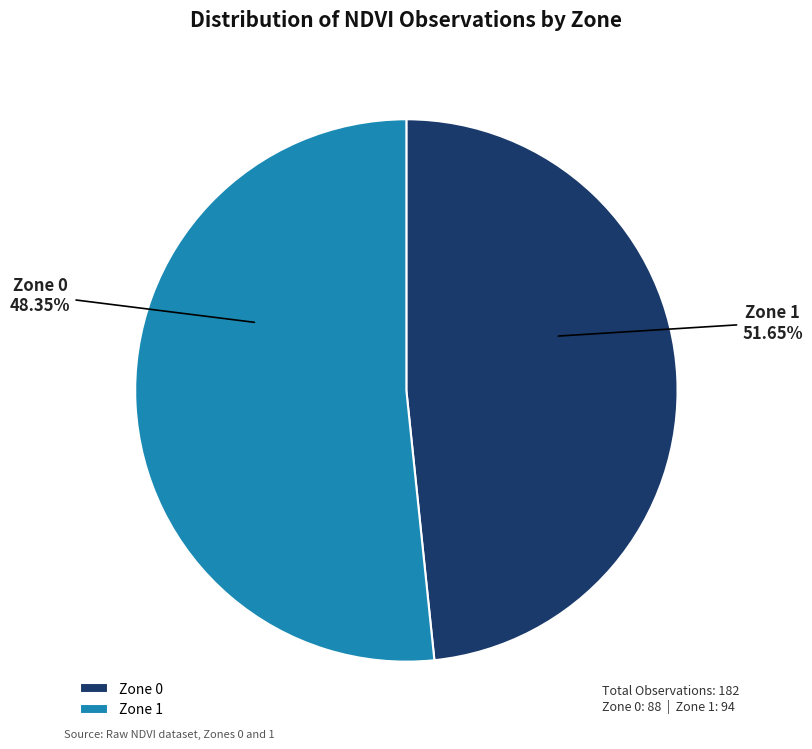

The Zone 0 slice represents 48% of the pie. True or false?

True